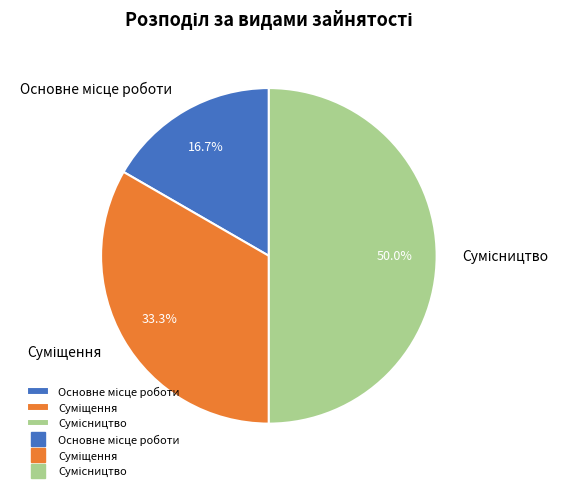

What portion of the pie excludes Сумісництво?

50.0%